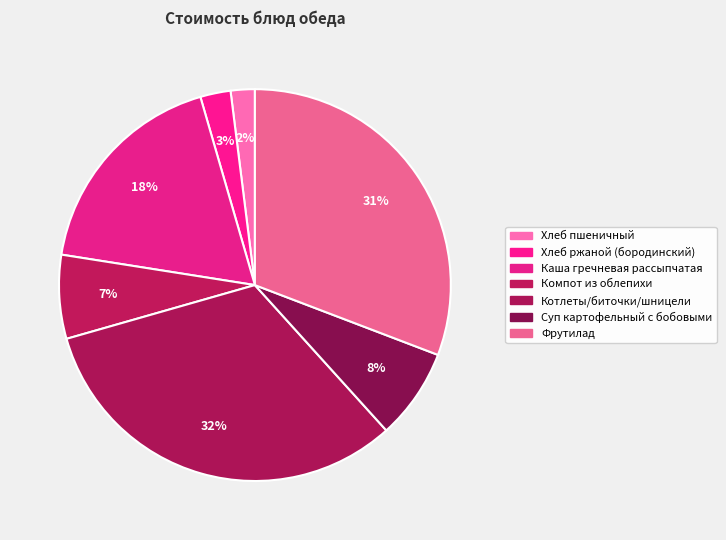

What percentage is the Хлеб ржаной (бородинский) slice, to the nearest percent?

3%